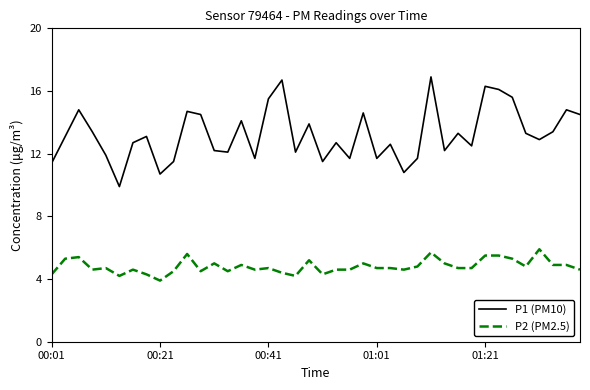

Which series has the largest total across all categories?

P1 (PM10)